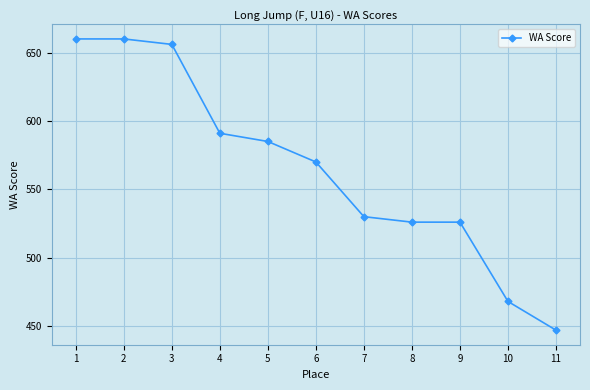

What is the ratio of the value at 10 to the value at 3?

0.7